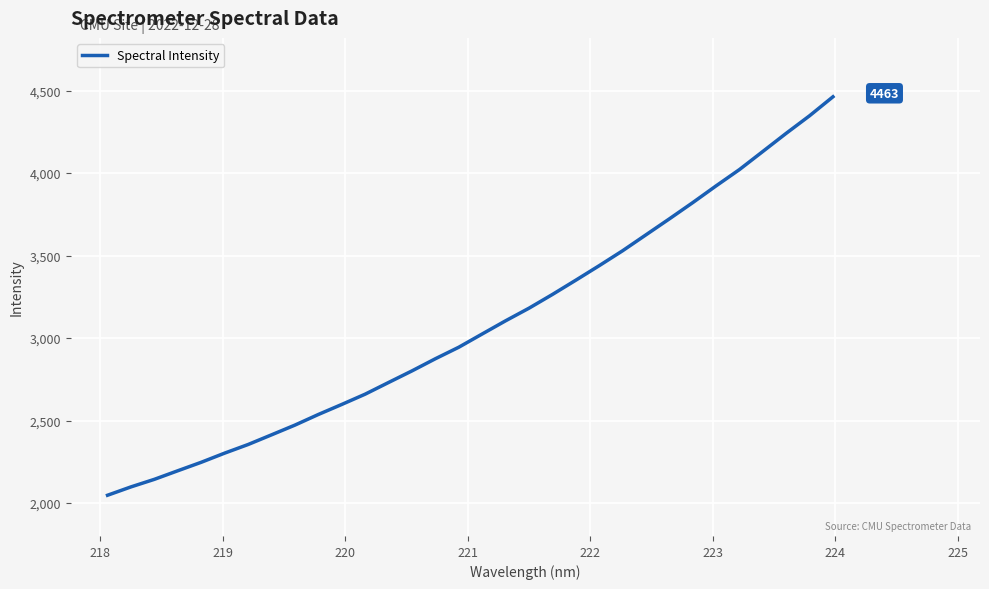

What is the maximum value shown in the chart?

4462.9